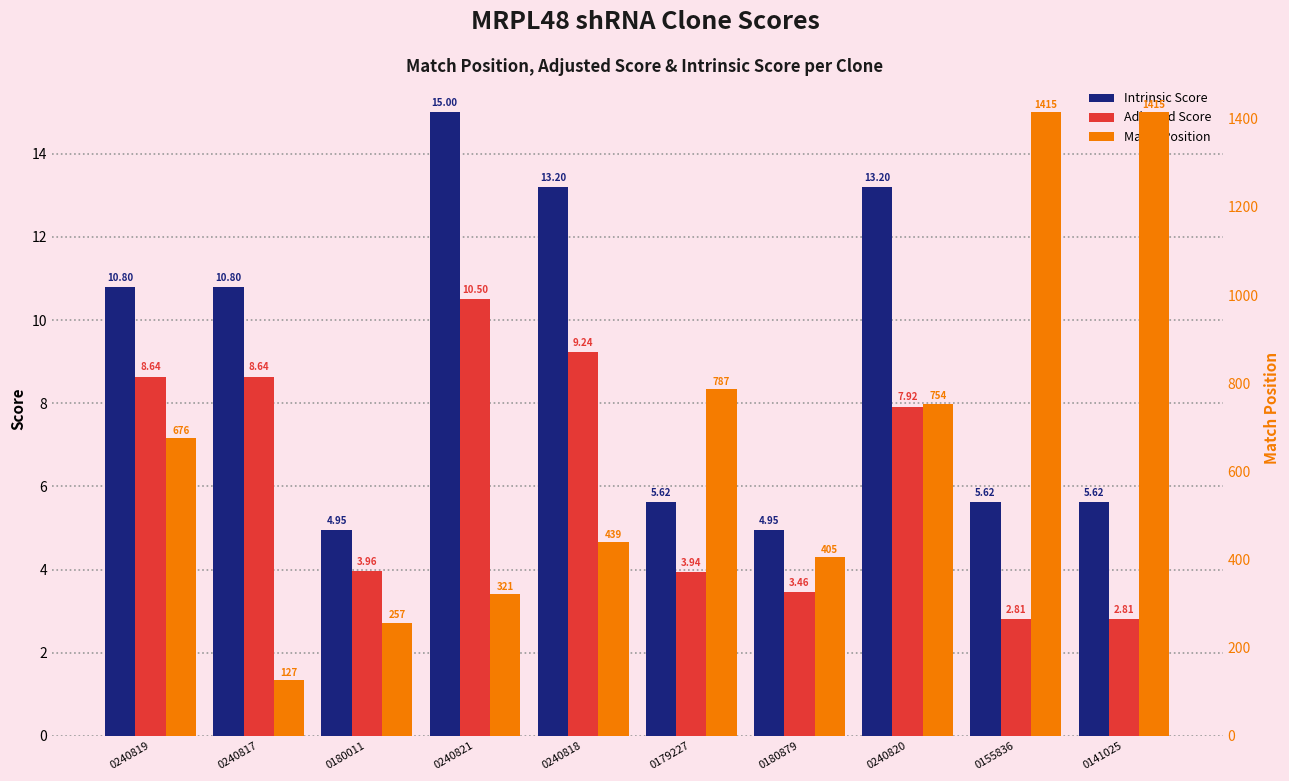

Which series has the widest spread of values?

Match Position